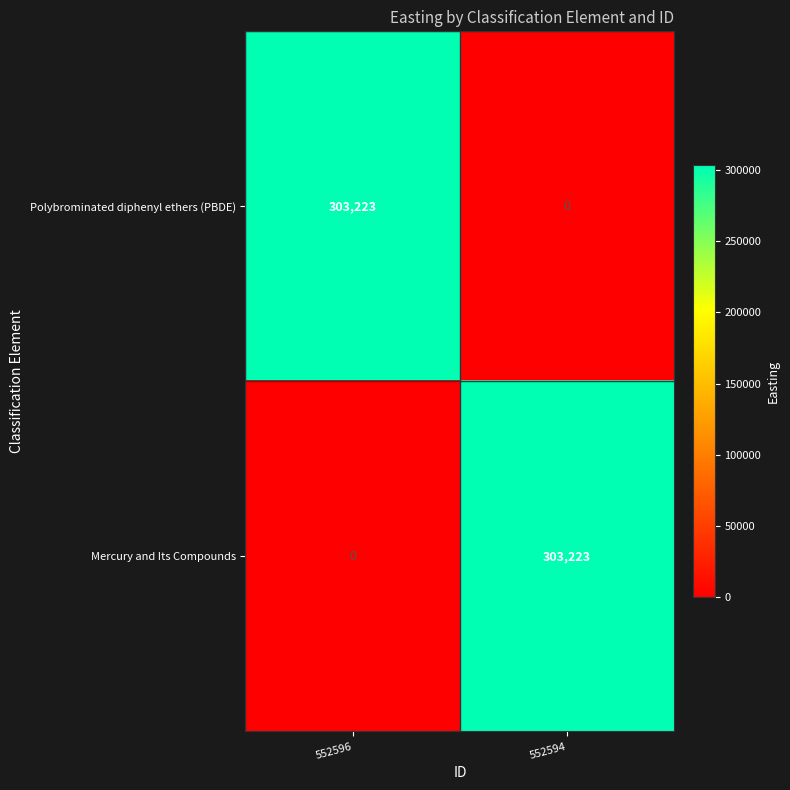

What is the average value of the Polybrominated diphenyl ethers (PBDE) series?

151612